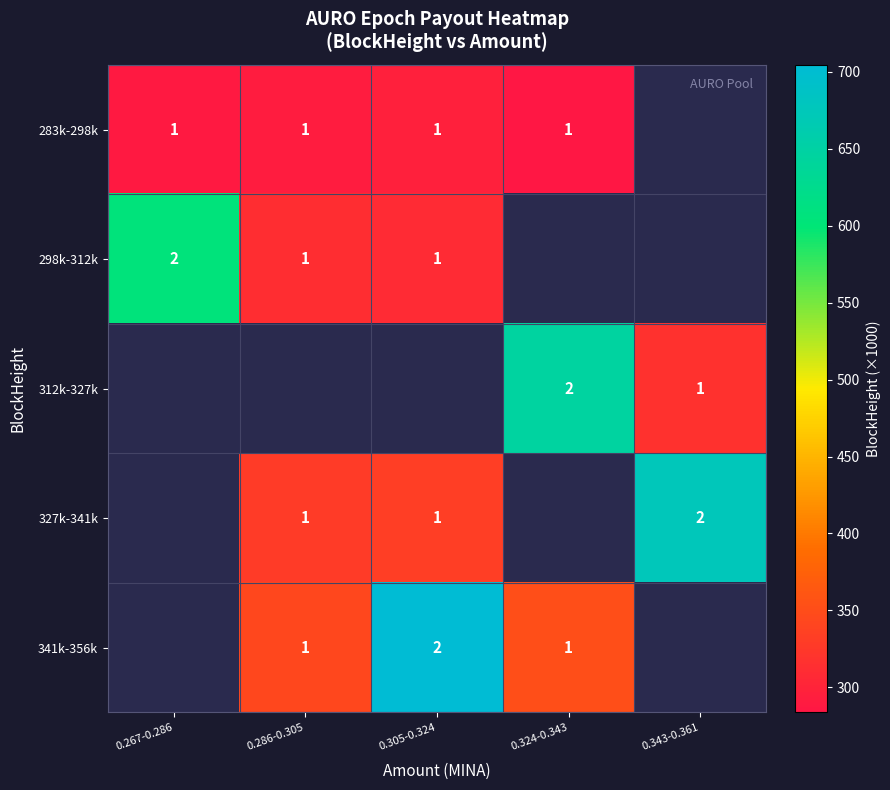

Rank the series by their maximum value, from highest to lowest.

298k-312k, 312k-327k, 327k-341k, 341k-356k, 283k-298k